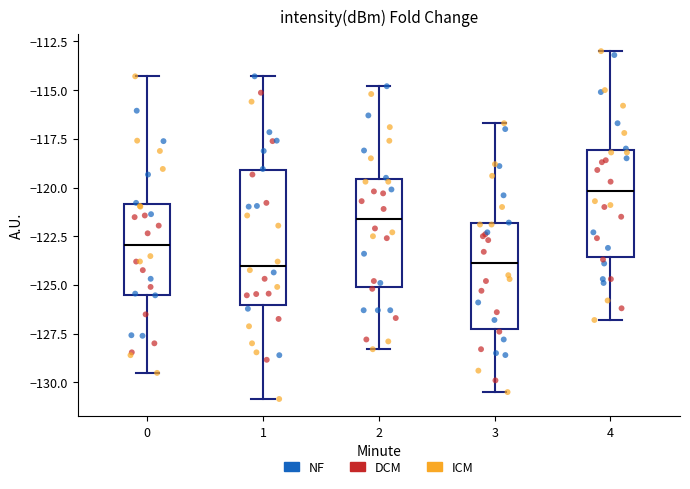

Reading left to right, transcribe this box plot: for each box, give where its median line is, the range the box spans, and where its two whiskers end, as read against the y-axis. The values are not printed on the chart, so give them approximately, as read against the axis.

0: median -123.0, box -125.5 to -121.0, whiskers -129.5 to -114.5
1: median -124.0, box -126.0 to -119.0, whiskers -131.0 to -114.5
2: median -121.5, box -125.0 to -119.5, whiskers -128.5 to -115.0
3: median -124.0, box -127.0 to -122.0, whiskers -130.5 to -116.5
4: median -120.0, box -123.5 to -118.0, whiskers -127.0 to -113.0